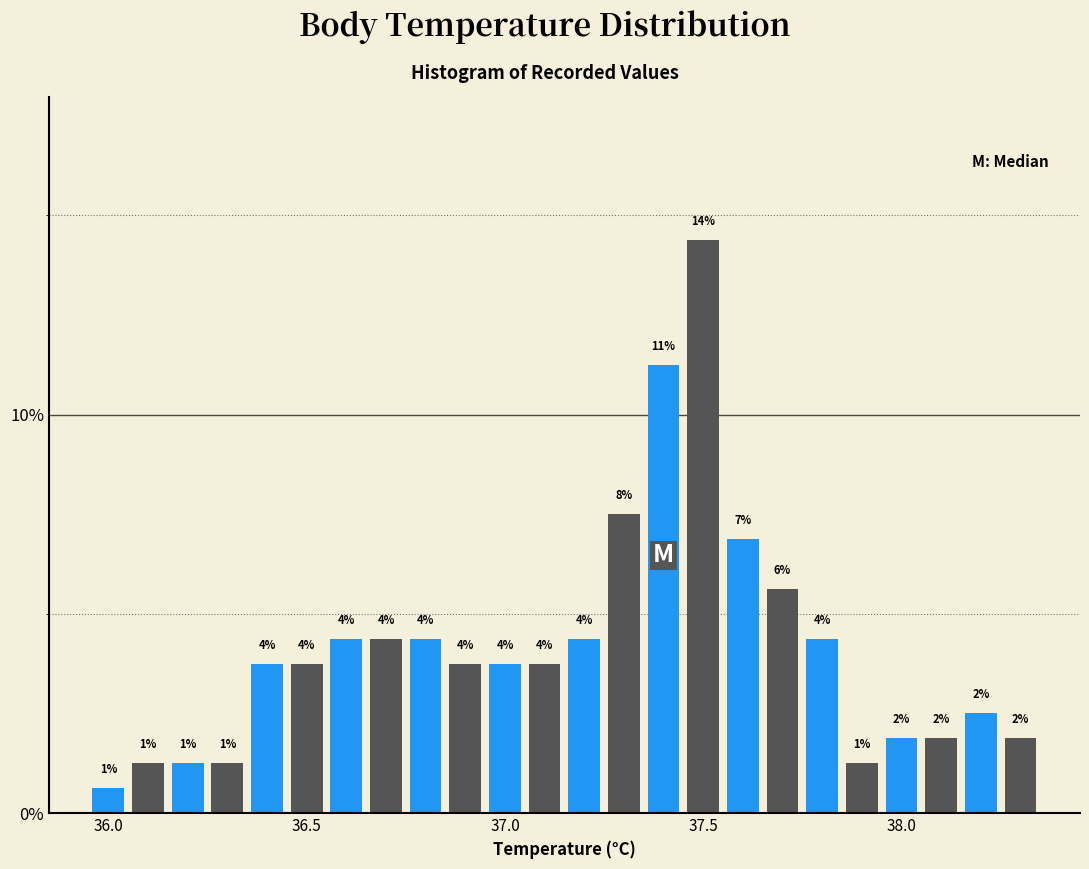

Read against the x-axis, roughly where is the centre of the tallest bar?

37.50